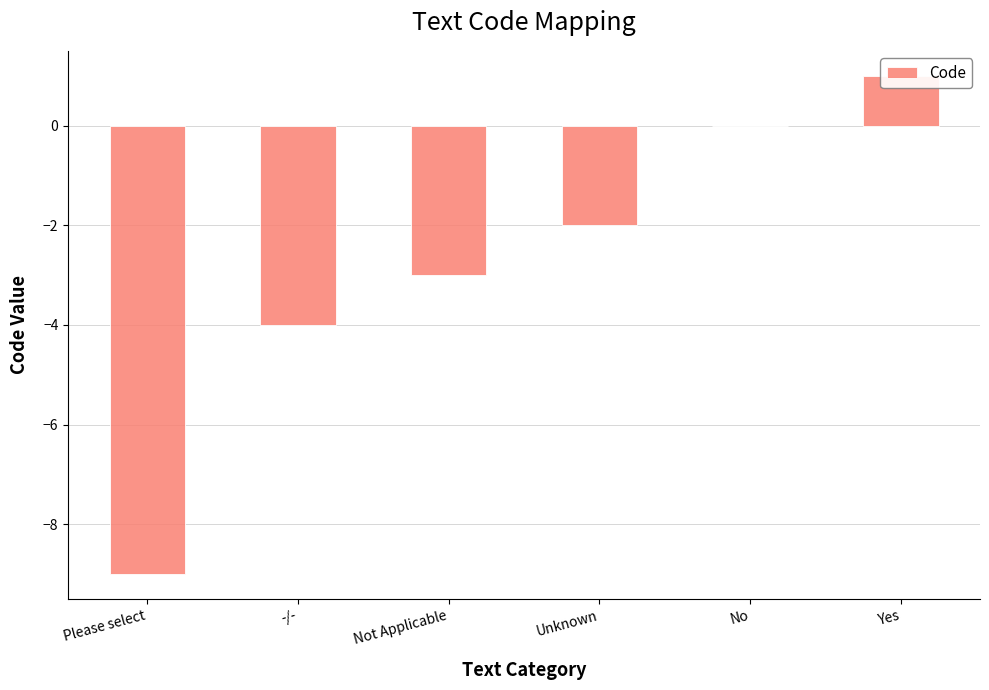

Reading left to right, list all the values displayed in this chart.

-9	-4	-3	-2	0	1